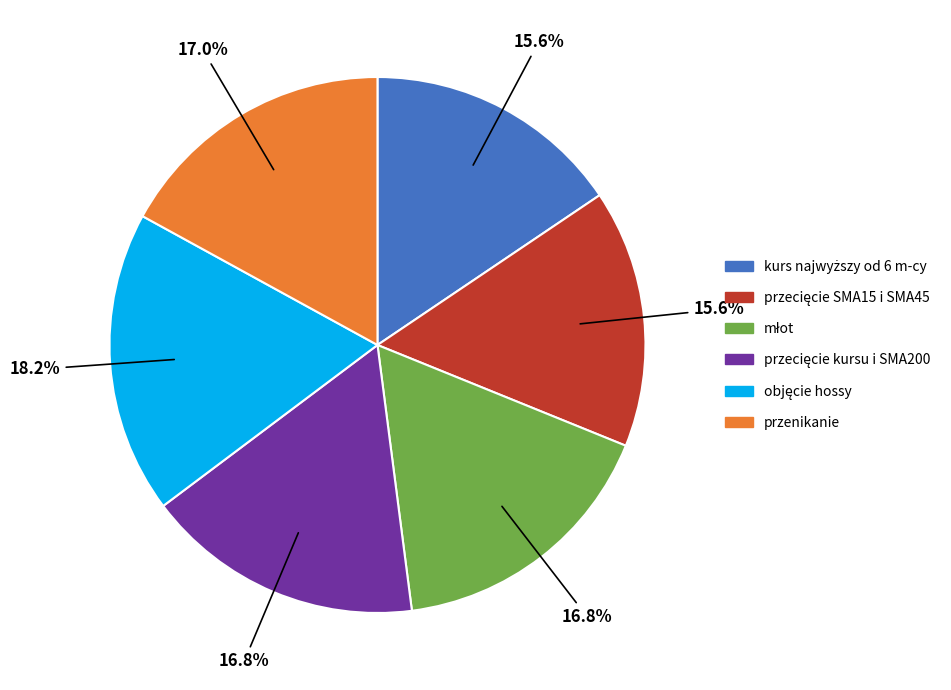

Is przenikanie the majority of the pie?

No